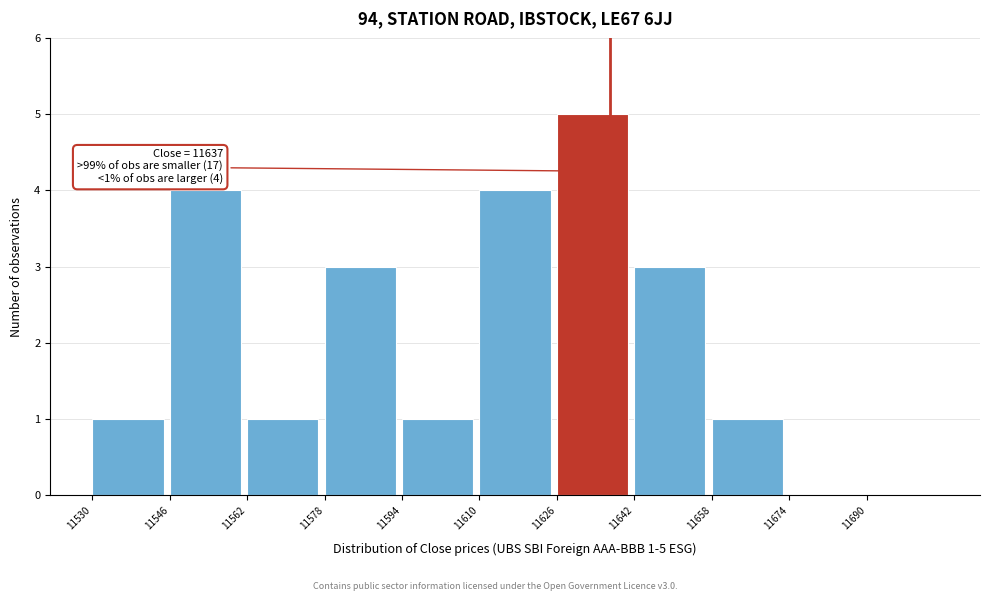

Which range on the x-axis has the tallest bar?

11626 to 11642